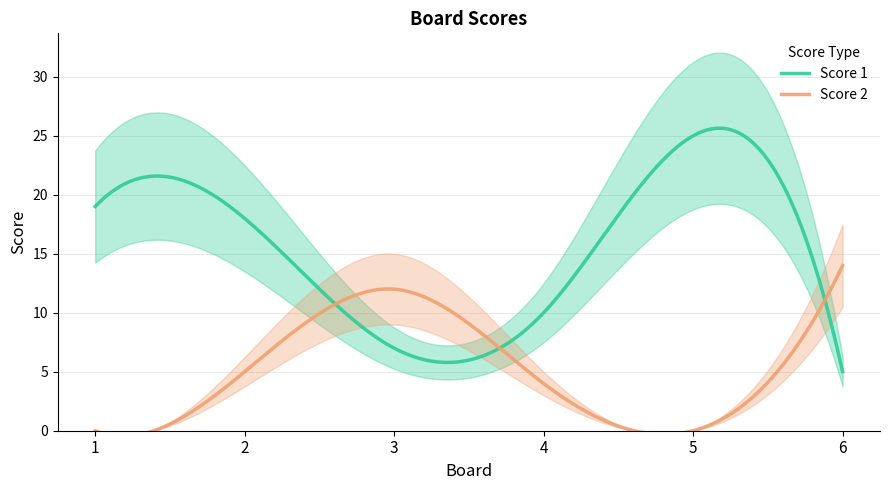

Is it true that Score 2 equals 14 at 6?

True